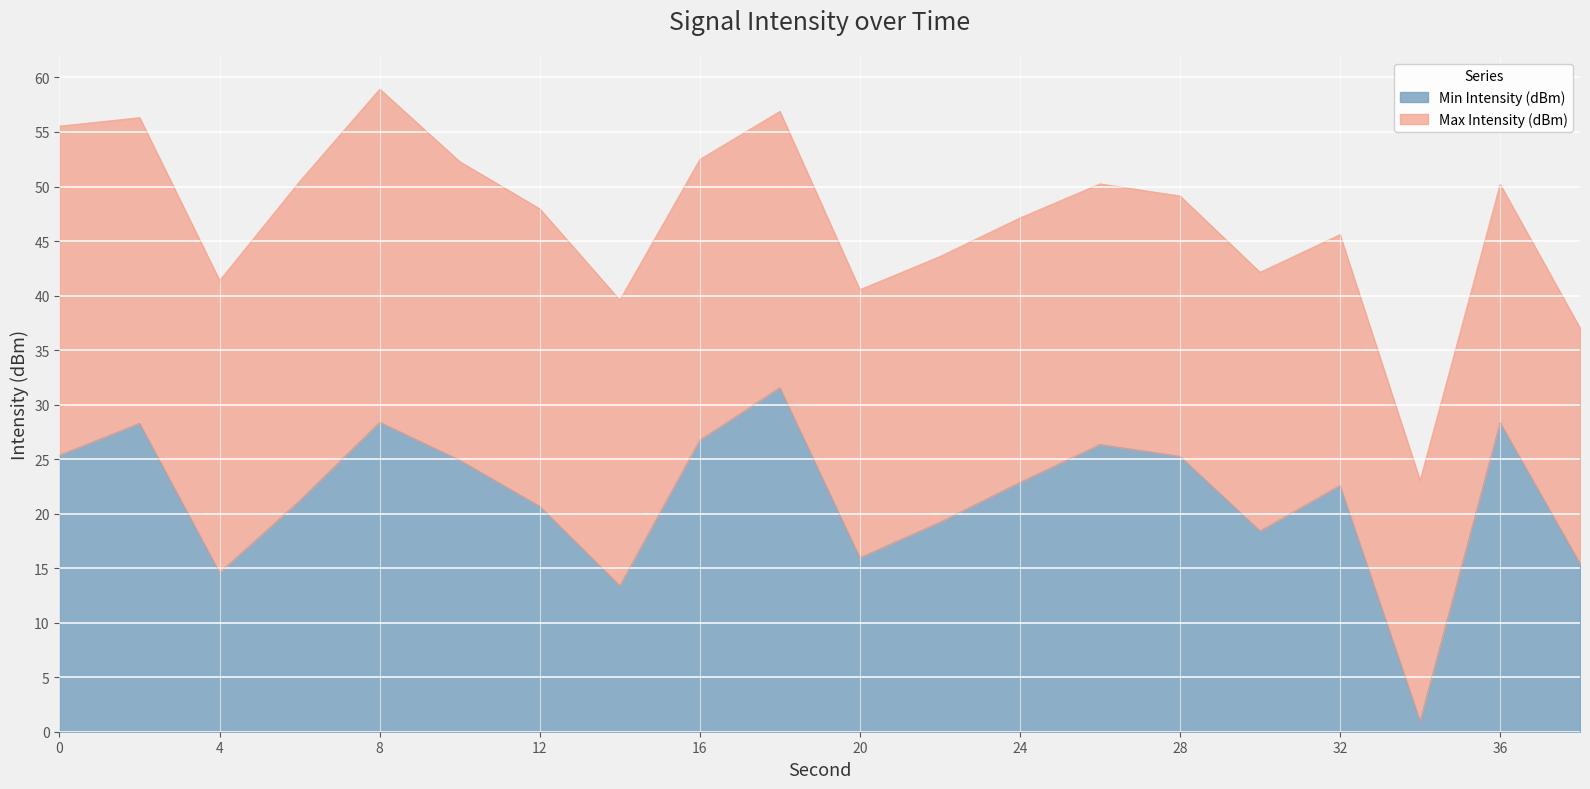

True or false: there are more than 2 points higher than both neighbors.

True